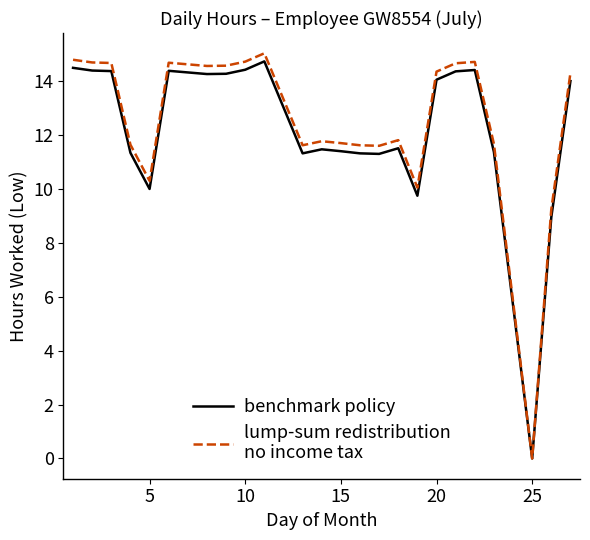

What is the maximum value shown in the chart?

15.0